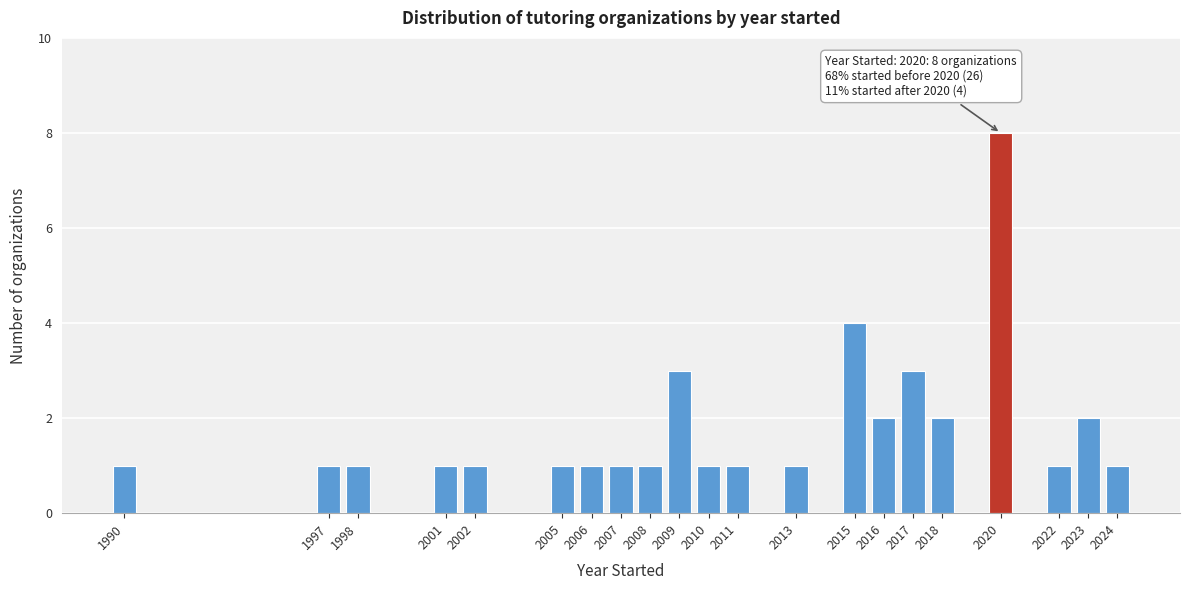

Reading left to right, list all the values displayed in this chart.

1	1	1	1	1	1	1	1	1	3	1	1	1	4	2	3	2	8	1	2	1